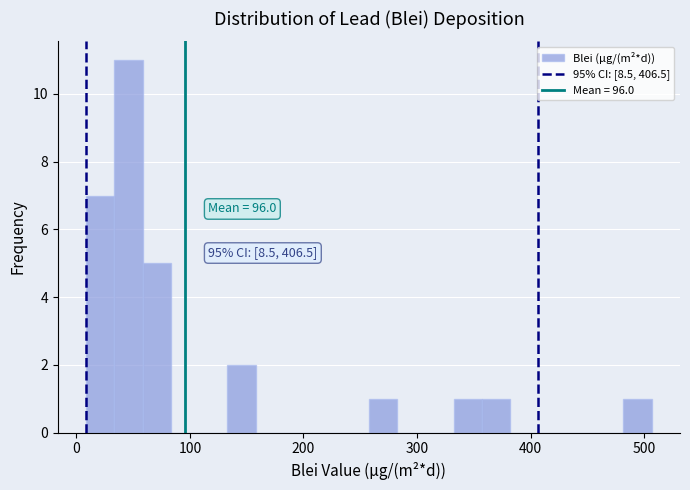

Read against the x-axis, roughly where is the centre of the tallest bar?

50